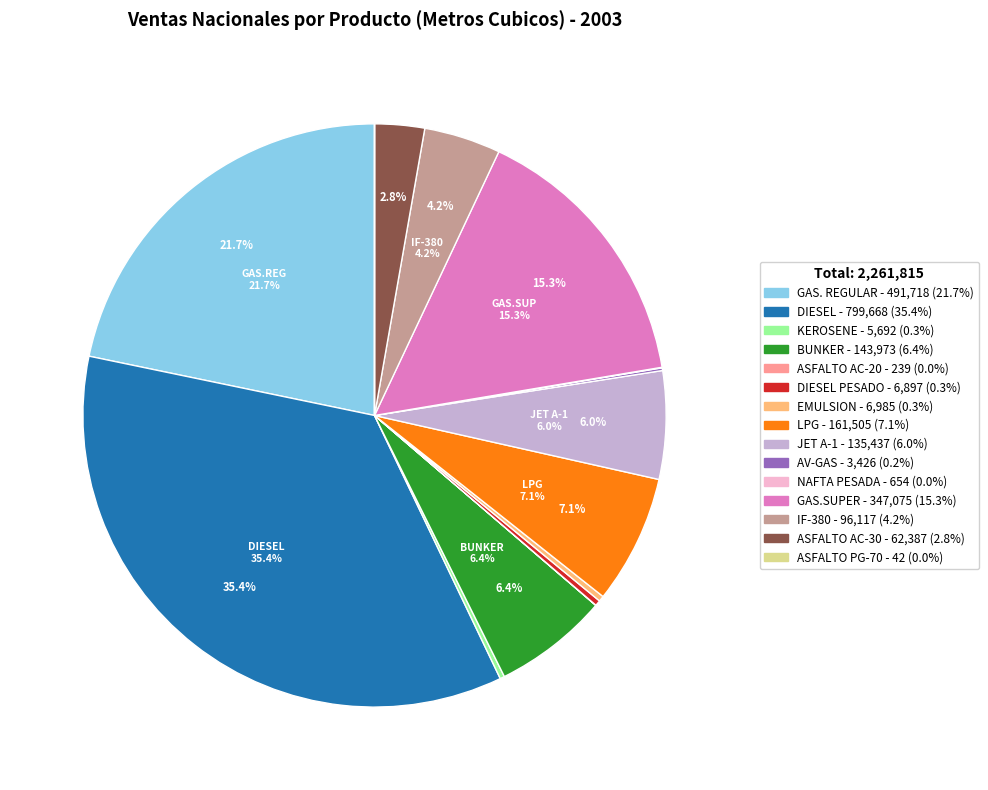

Is there any slice that represents more than half of the pie?

No